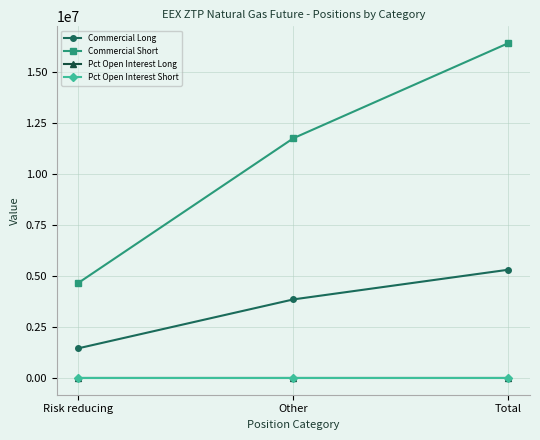

Which series has the largest total across all categories?

Commercial Short